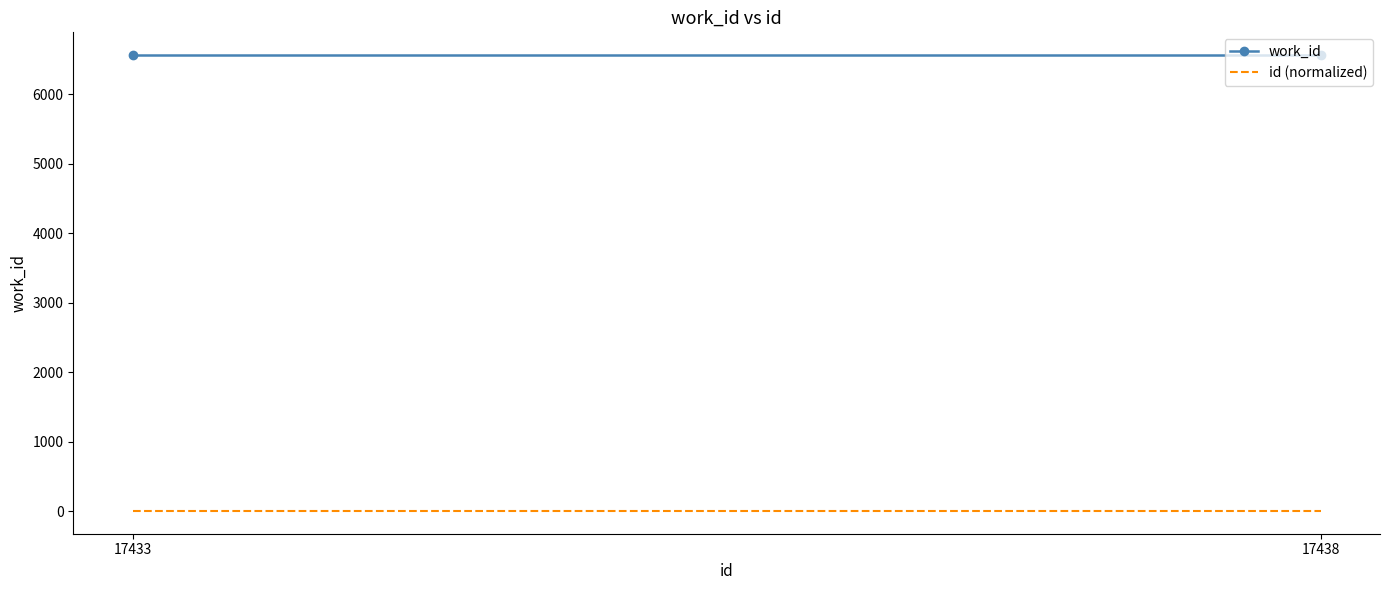

Reading left to right, what are all the values shown in this chart?

work_id: 17433=6563.0	17438=6563.0
id (normalized): 17433=1.0	17438=1.0